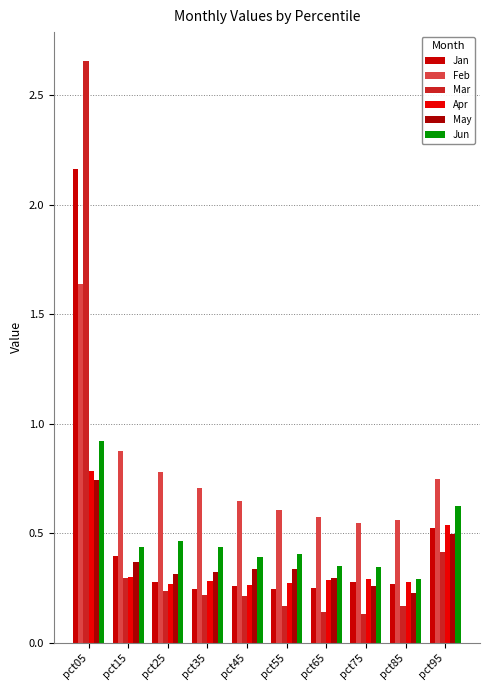

How many groups of bars are there?

10